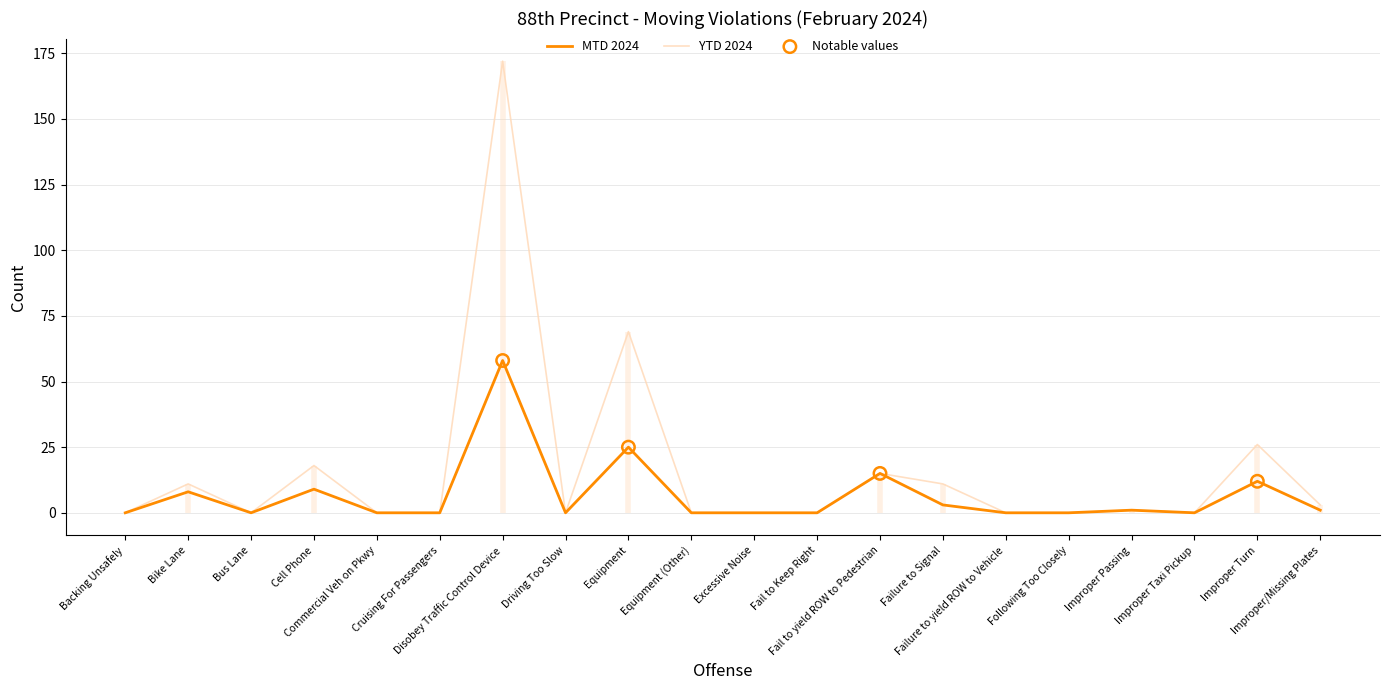

At which category is the sum across all series the highest?

Disobey Traffic Control Device